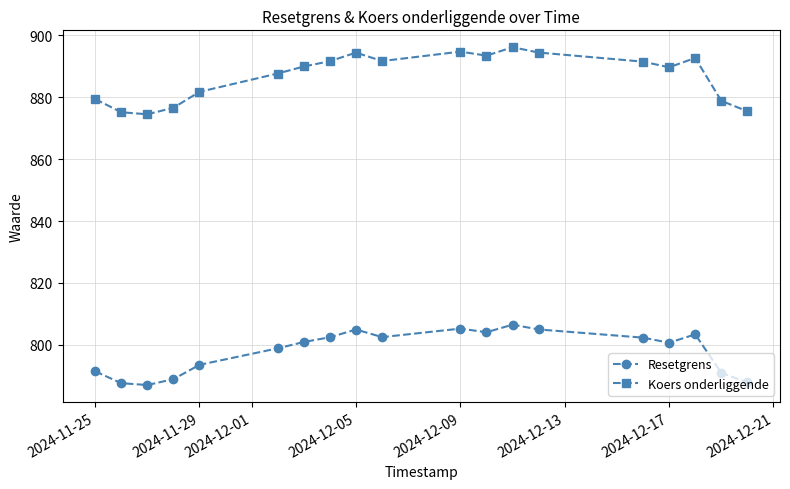

What is the smallest value displayed?

787.0